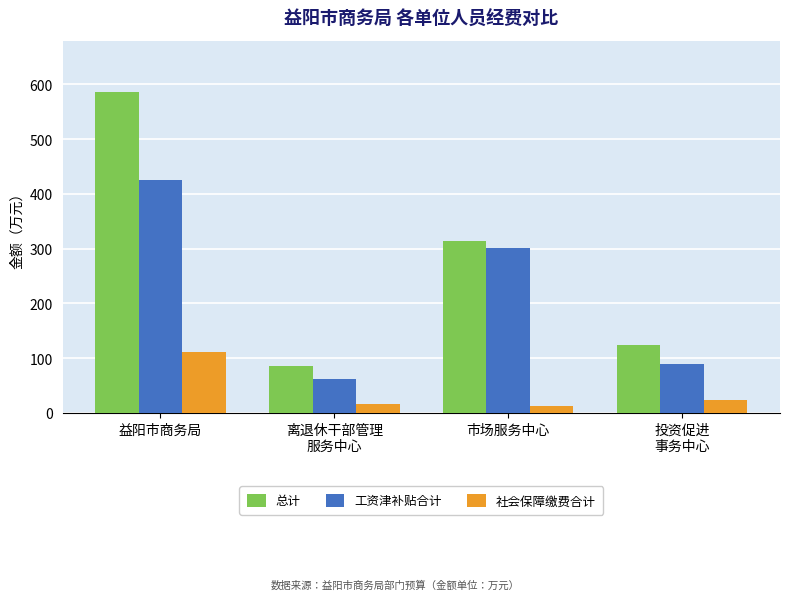

Which series has the widest spread of values?

总计